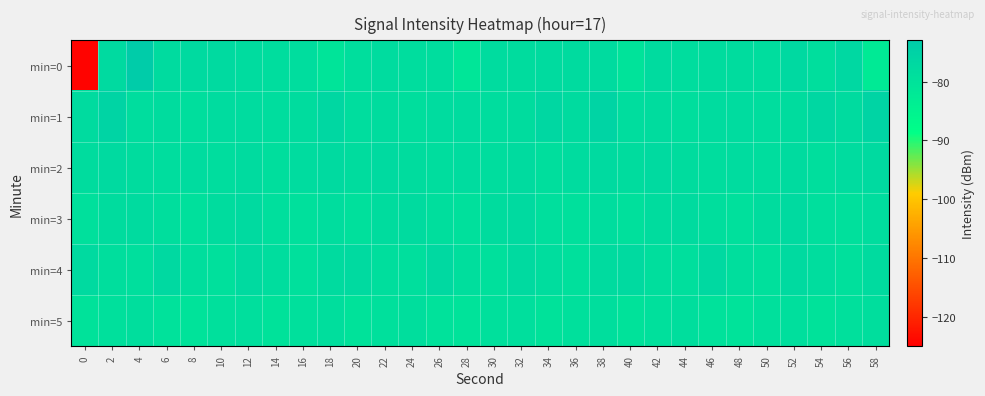

What is the smallest value displayed?

-124.6